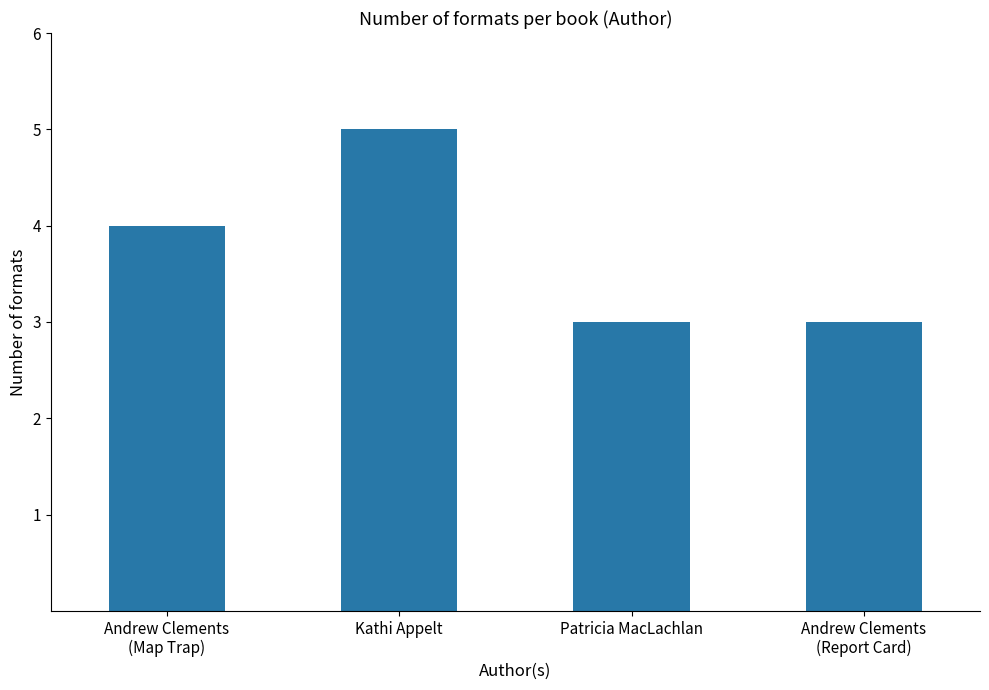

What is the change in value from Andrew Clements
(Map Trap) to Patricia MacLachlan?

-1